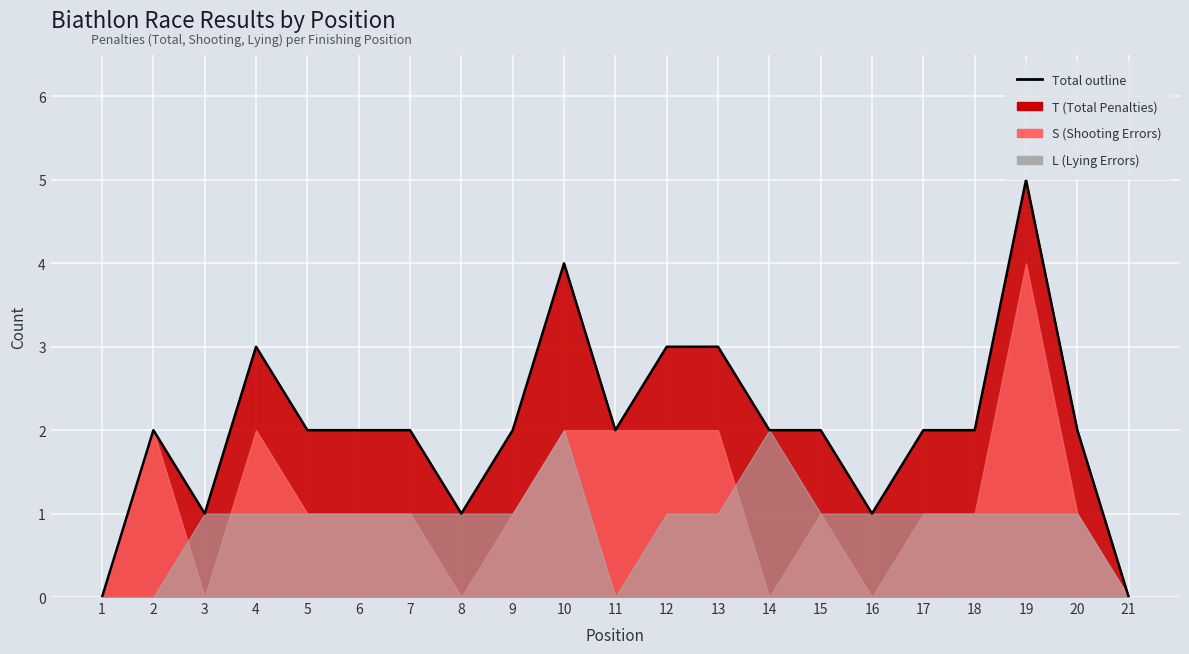

What is the difference between the maximum and minimum values in the T (Total Penalties) series?

5